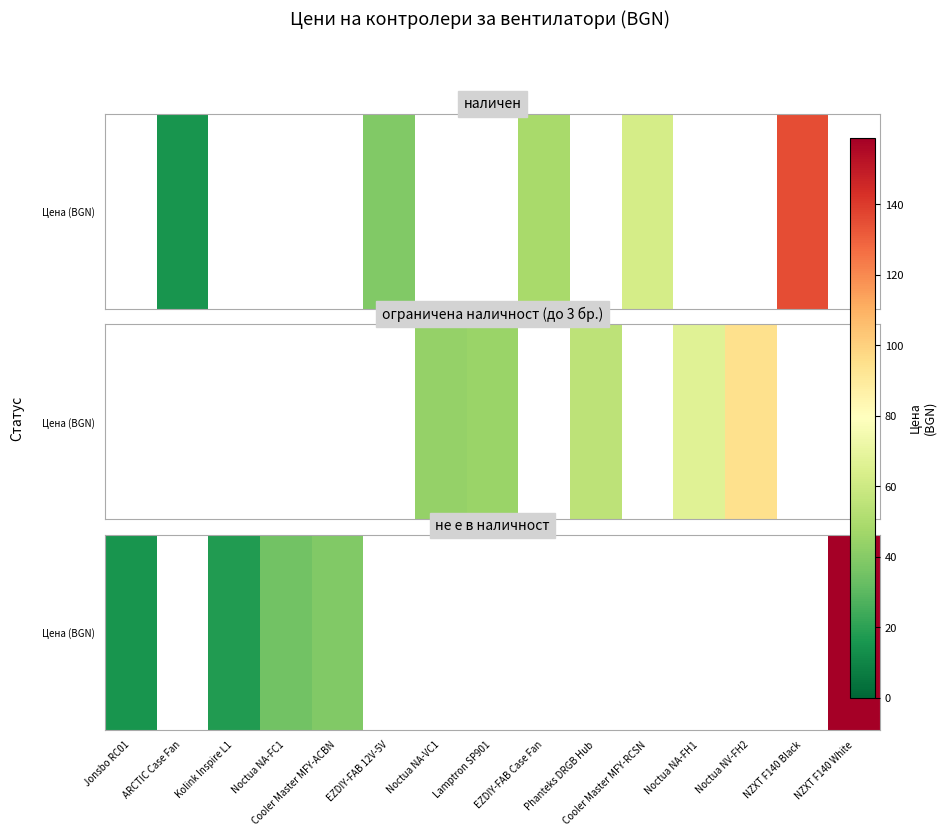

Between Lamptron SP901 and Cooler Master MFY-ACBN, which is larger?

Cooler Master MFY-ACBN